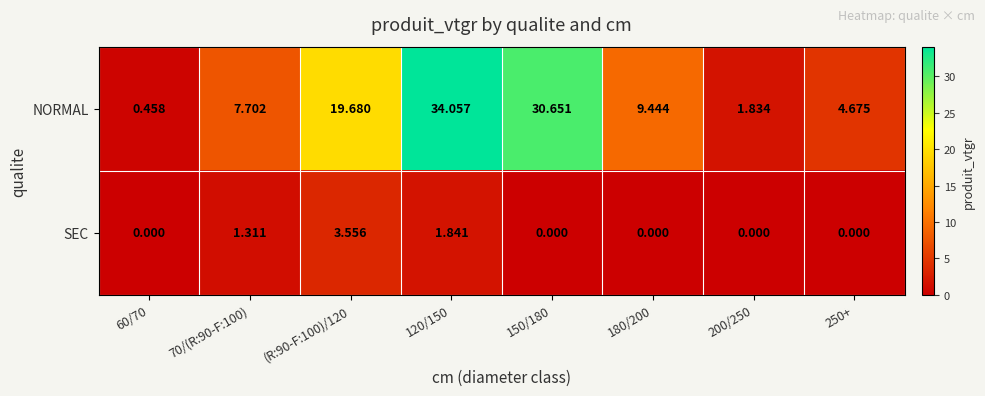

Which series changed the most between (R:90-F:100)/120 and 150/180?

NORMAL